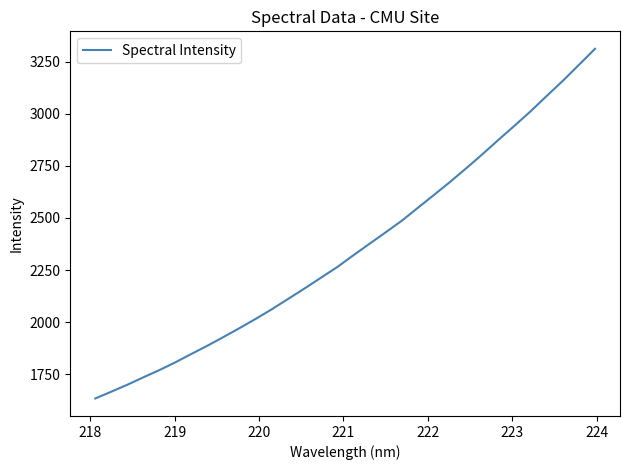

What is the difference between the maximum and minimum values?

1677.7